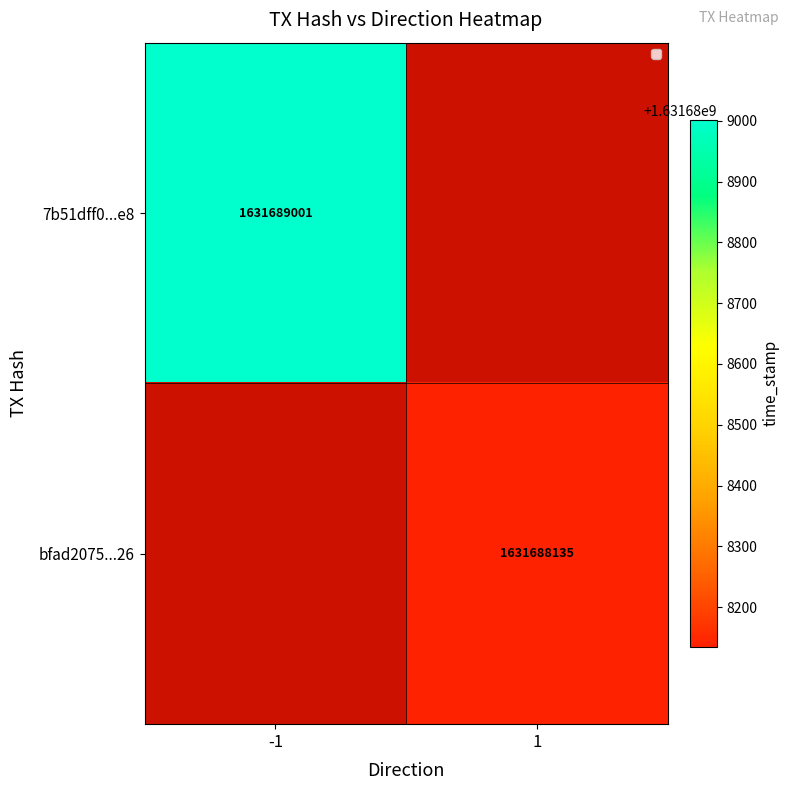

List the series in order of their peak value, highest first.

7b51dff0ad16e07f26fa836ba66553d44ec6be8, bfad20756048fe2eee54774aa0eae4700a30f26